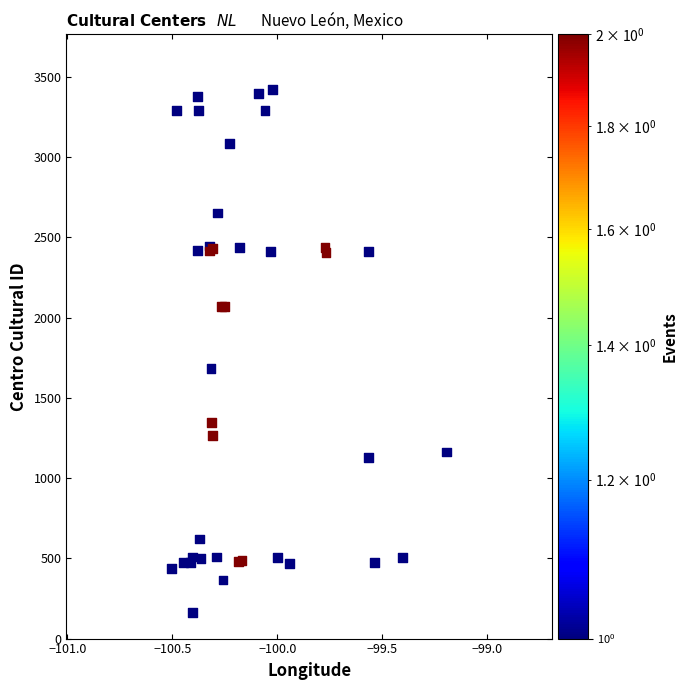

What Y value in the scatter plot is closest to 1792?

1682